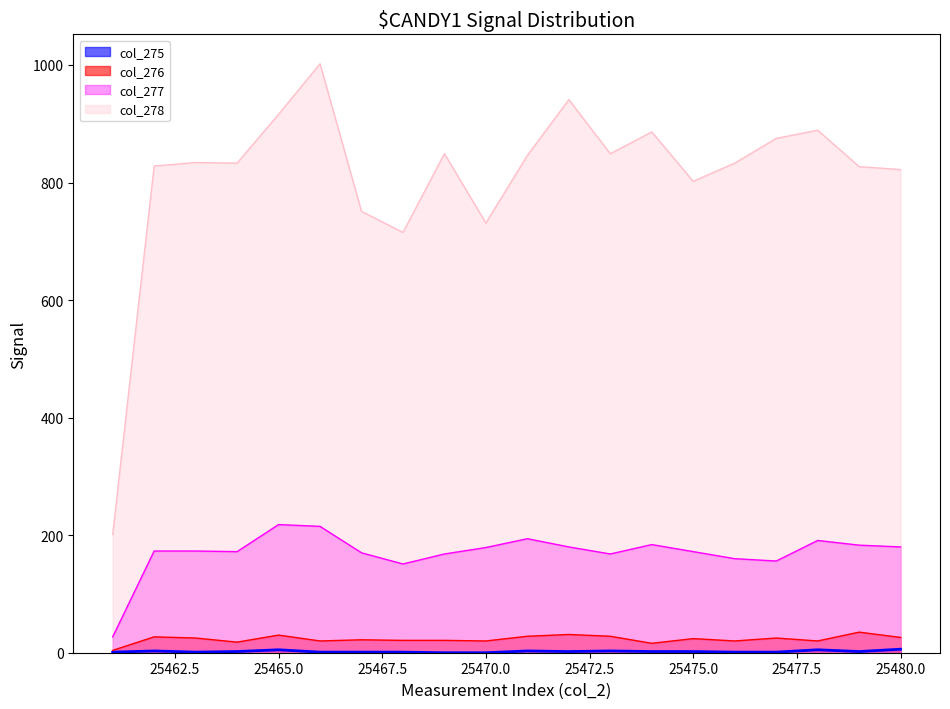

What is the value of the col_278 point at the 20th from the left?

822